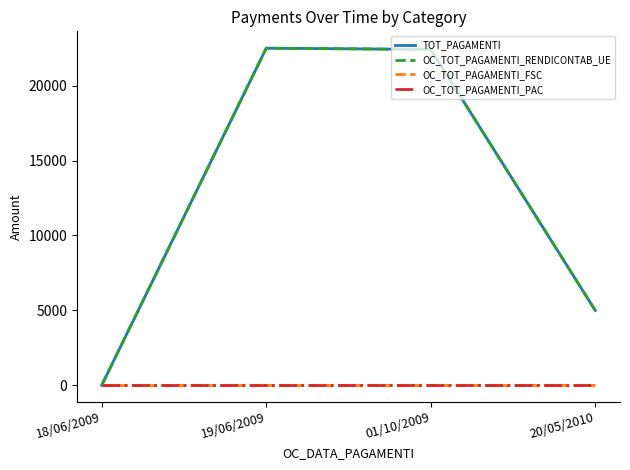

Where is the first local maximum for TOT_PAGAMENTI?

19/06/2009